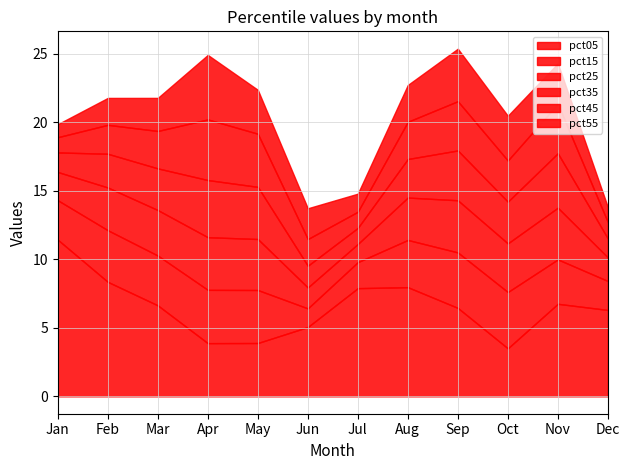

Which category has the highest value in the pct25 series?

Apr